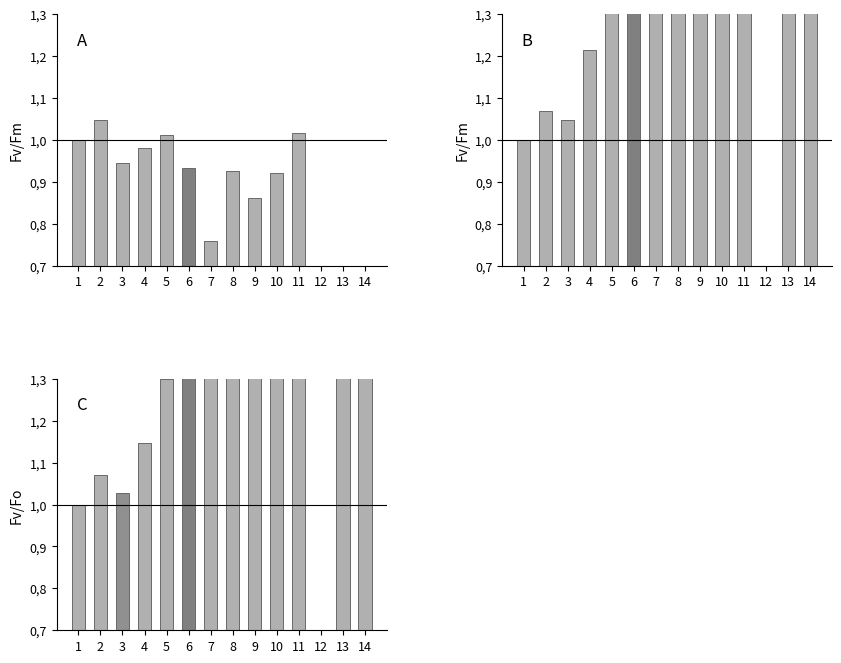

How many data points does each series have?

14